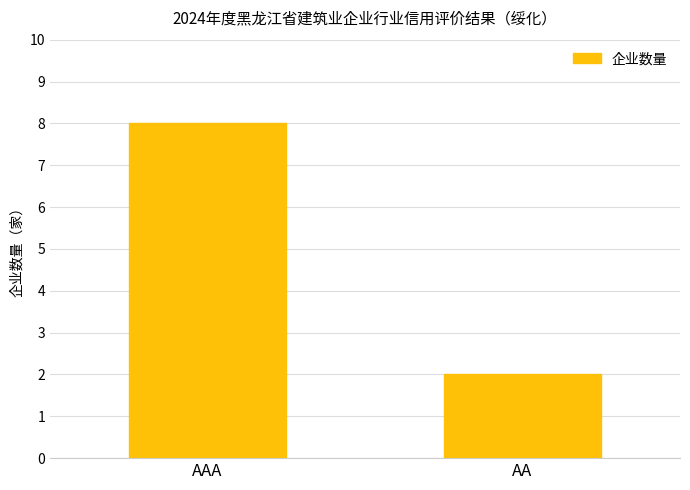

List the labels in order of value, smallest first.

AA, AAA